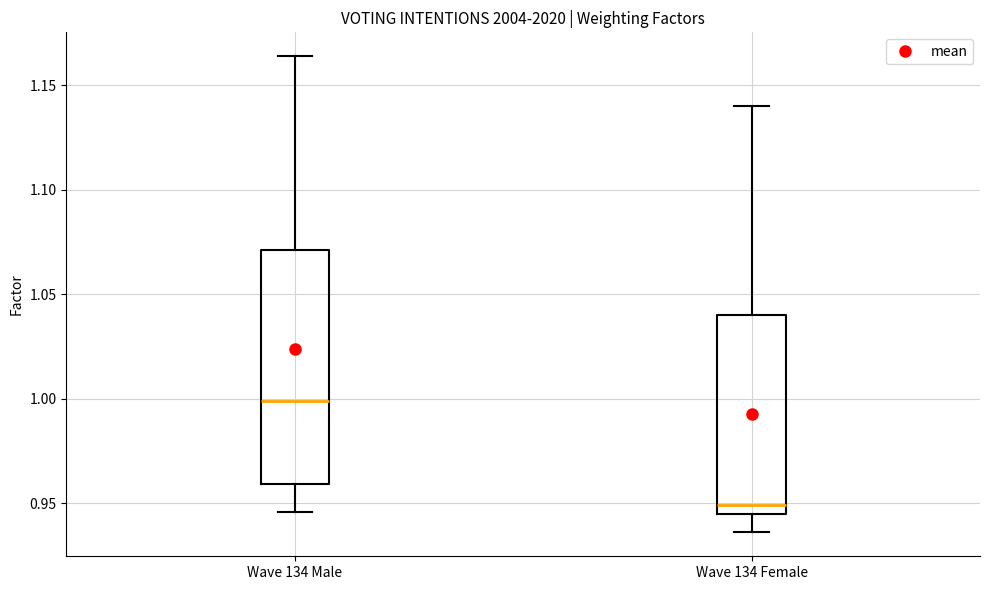

Where does the median line of the box for Wave 134 Female sit on the y-axis? The values are not printed on the chart, so give them approximately, as read against the axis.

0.950